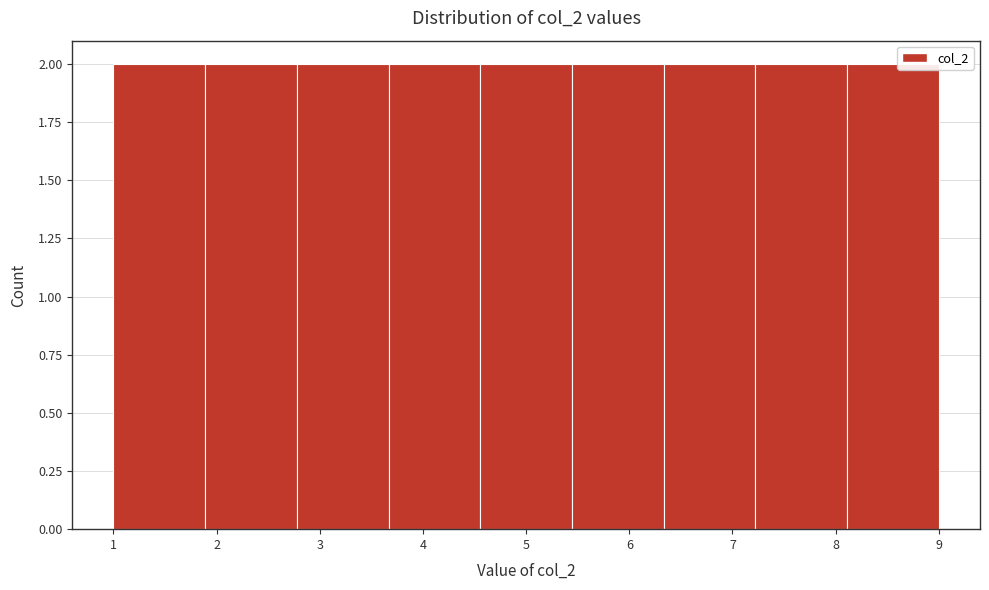

What is the height of the bar covering 8.1 to 9.0 on the x-axis? Neither the bar edges nor the heights are printed on the chart, so give them approximately, as read against the axes.

2